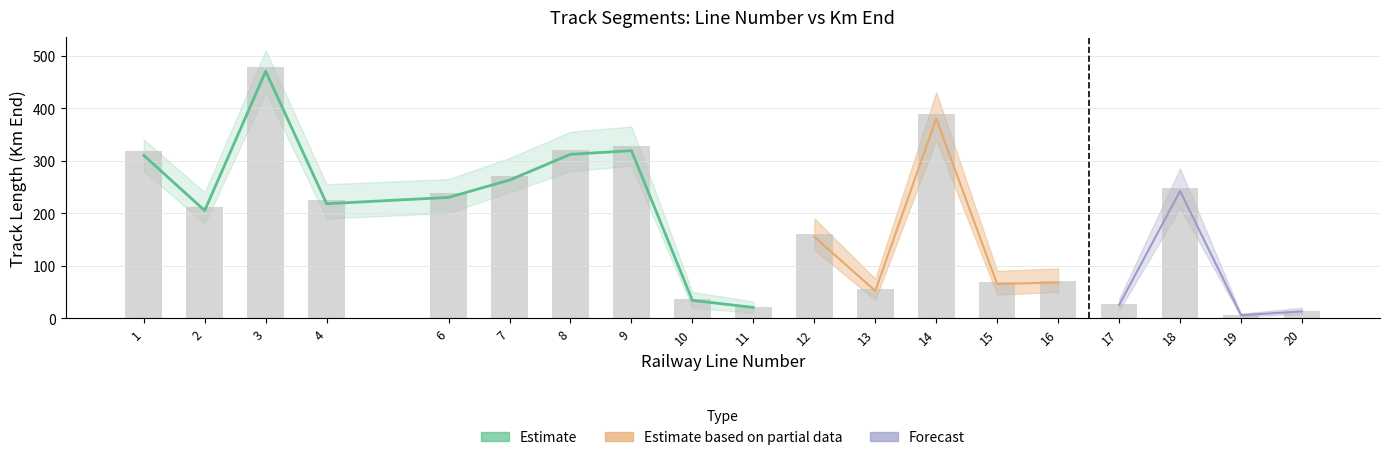

What is the difference between the Km End values at 17 and 15?

42.4